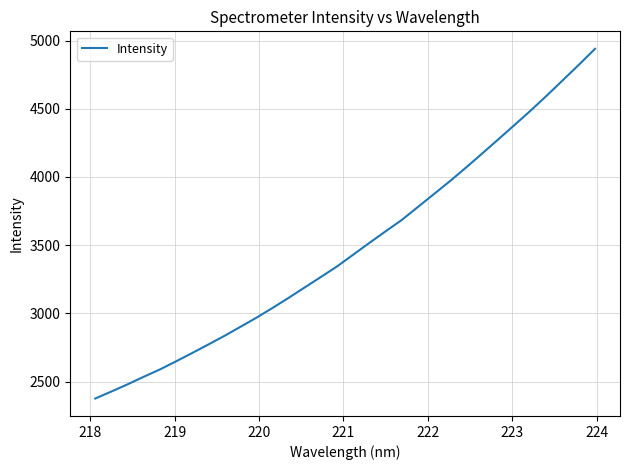

What is the greatest value displayed?

4939.7